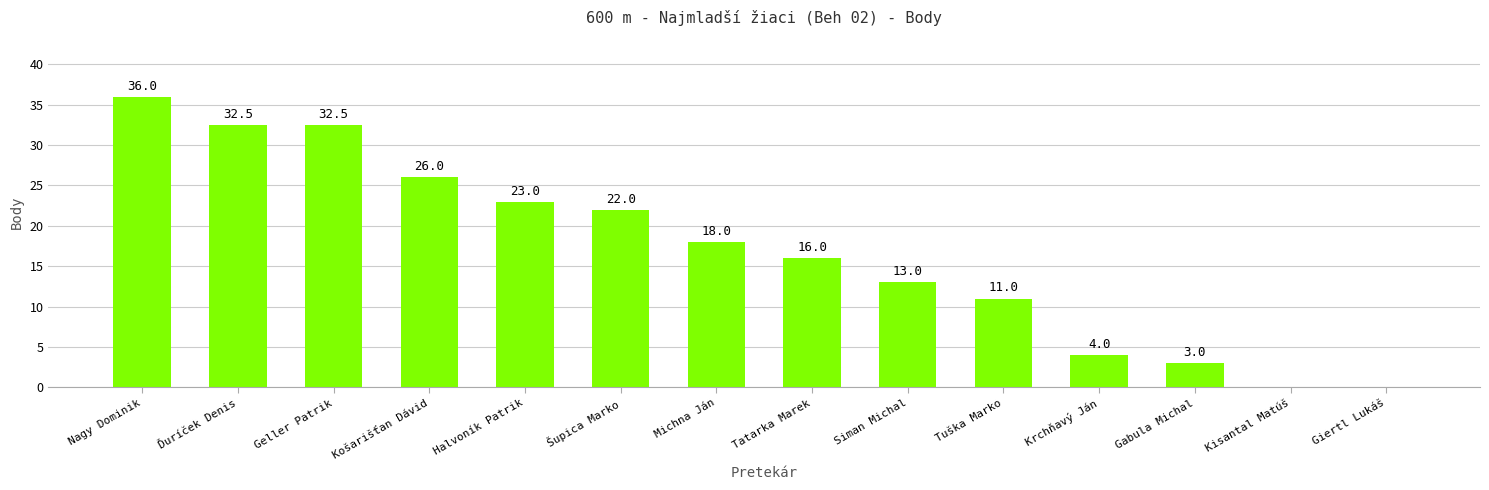

Where does the data first go above 18?

Nagy Dominik